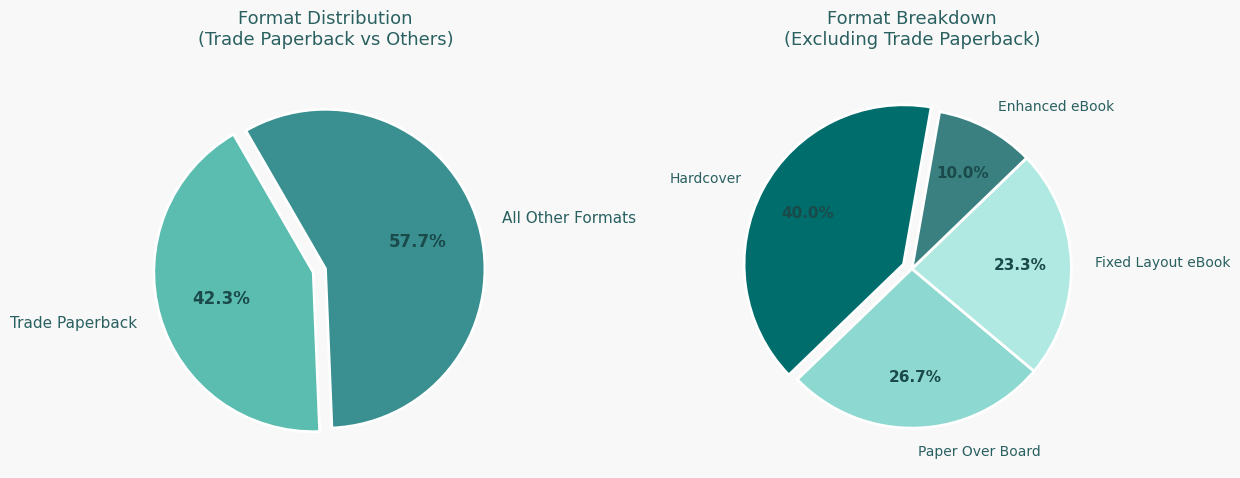

Combined, do Trade Paperback and Enhanced eBook account for over 50%?

No